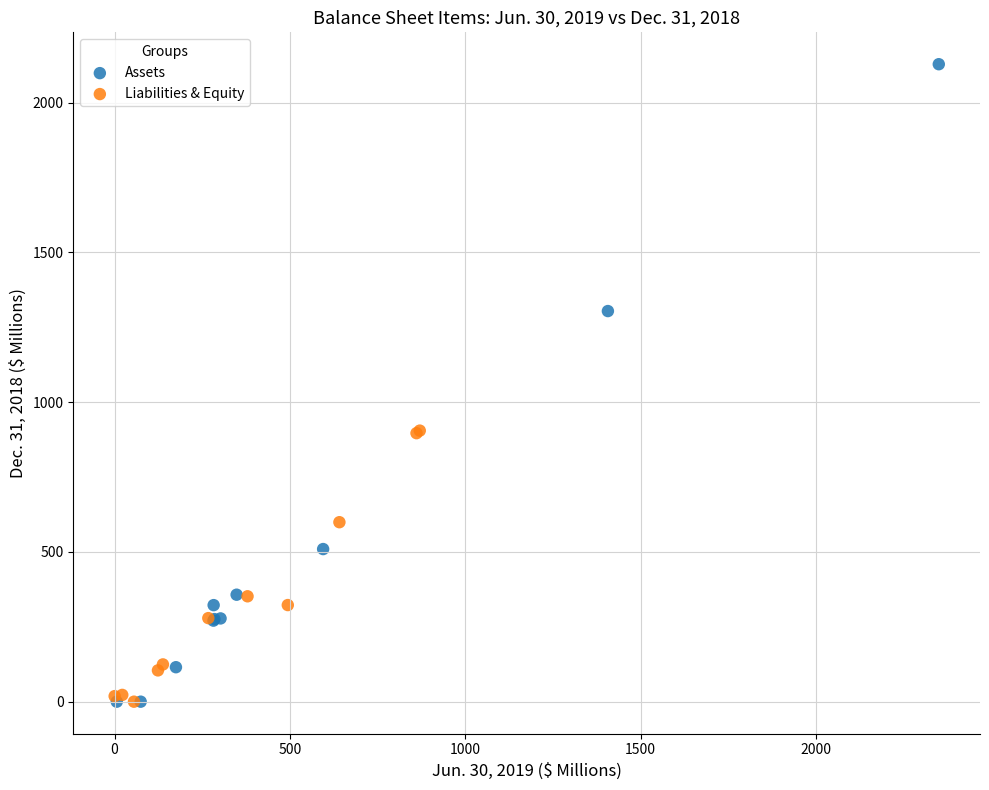

Which series reaches the maximum Y coordinate?

Assets